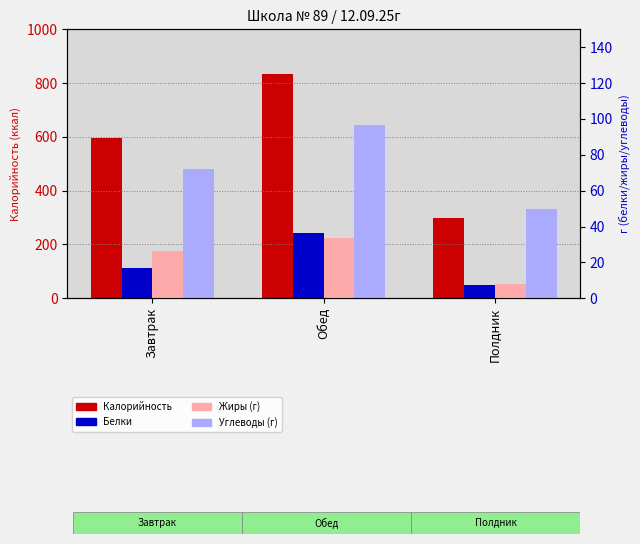

At which category is the sum across all series the highest?

Обед